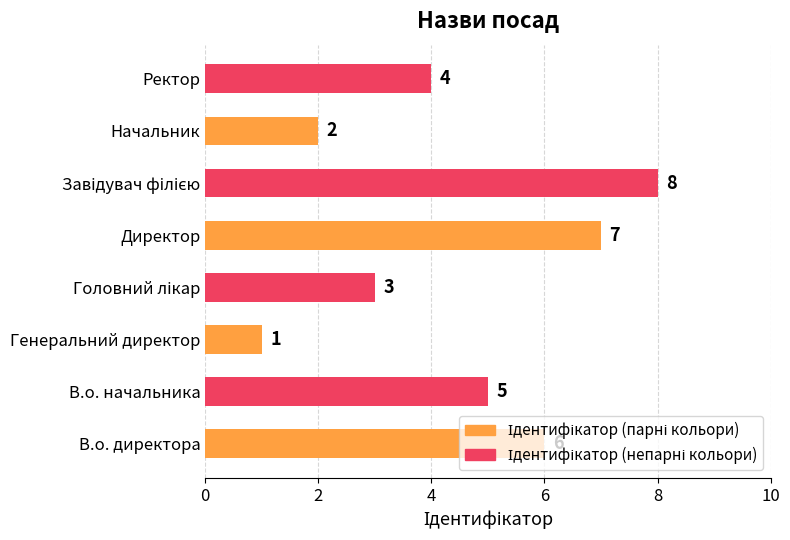

What is the greatest value displayed?

8